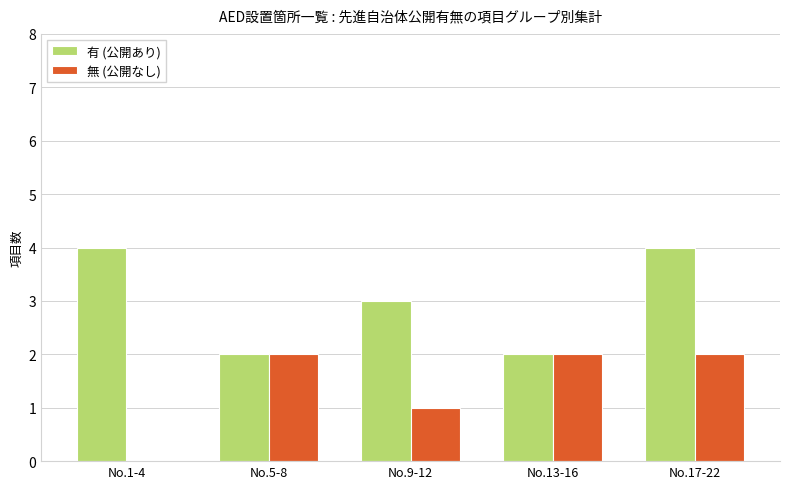

What is the sum of all 無 (公開なし) values?

7